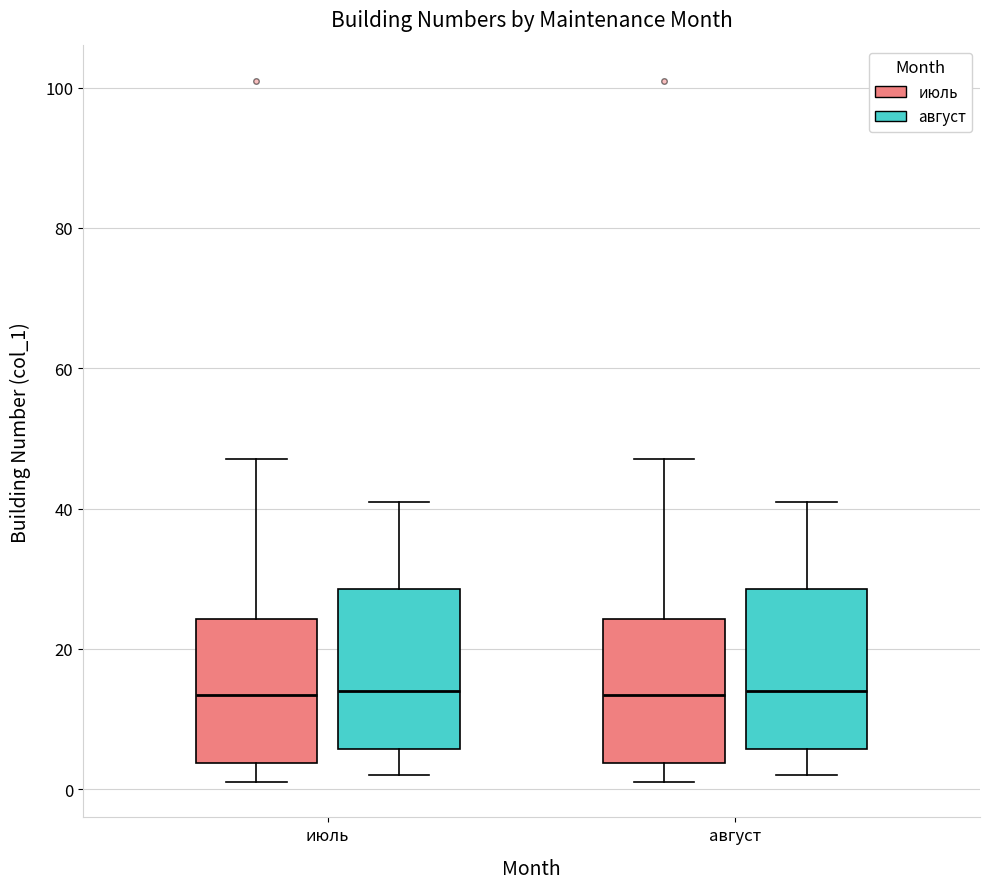

Where does the median line of the box for август (август) sit on the y-axis? The values are not printed on the chart, so give them approximately, as read against the axis.

14